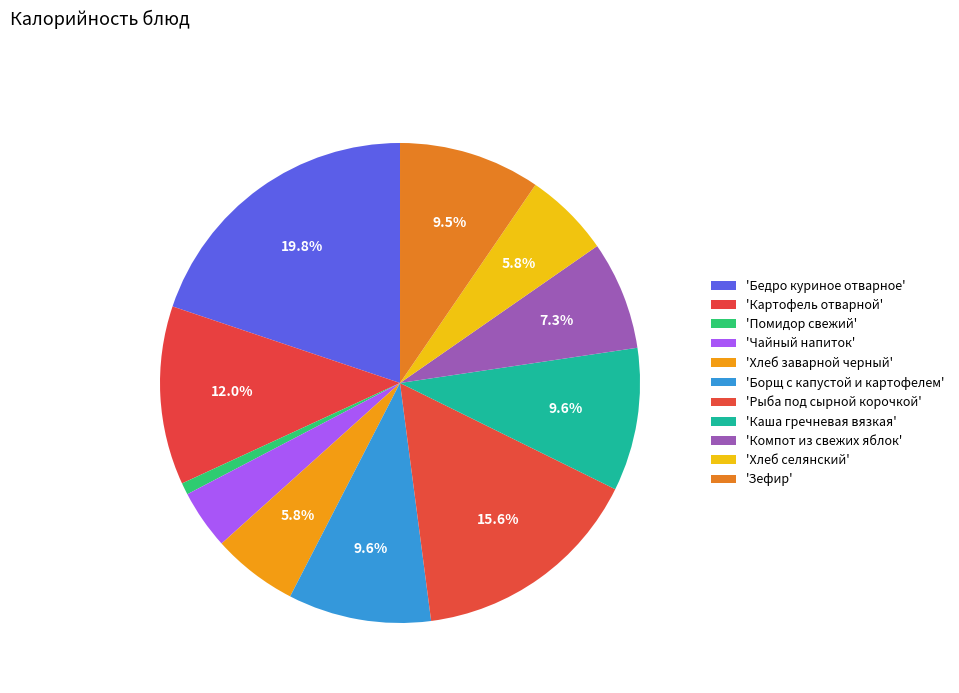

Which category has the biggest portion of the pie?

Бедро куриное отварное